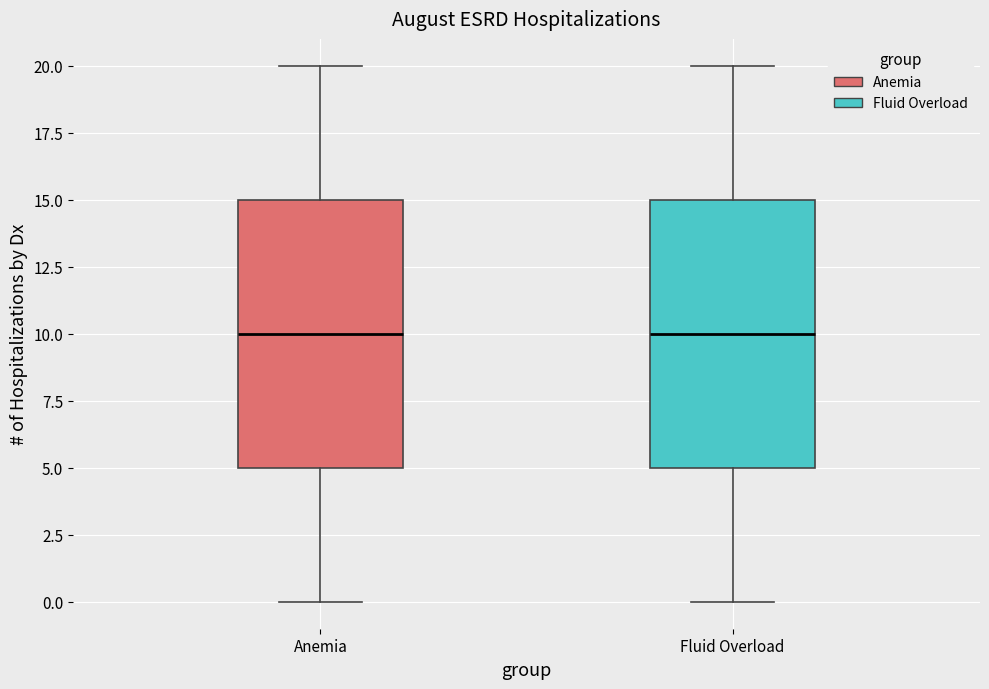

Where does the upper whisker of the box for Anemia end on the y-axis? The values are not printed on the chart, so give them approximately, as read against the axis.

20